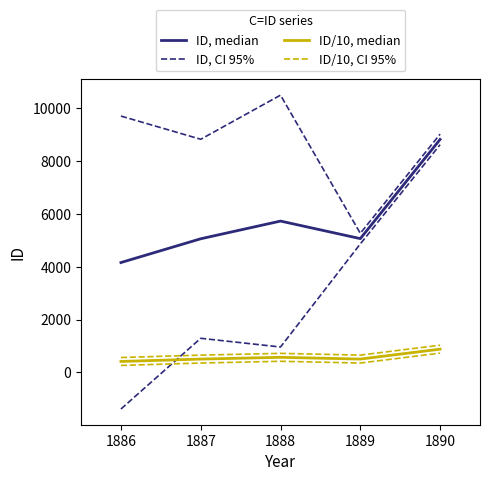

Which series has the largest total across all categories?

ID, CI 95%